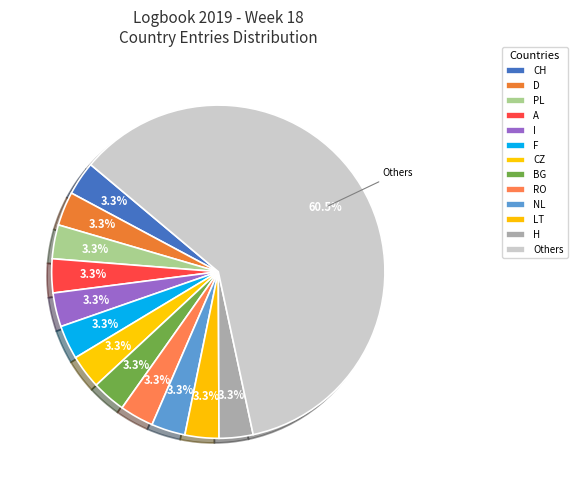

Count the number of slices in the pie.

13